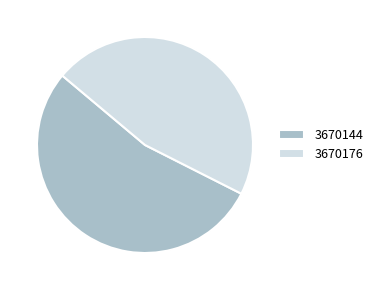

Rank the categories by value from highest to lowest.

3670144, 3670176